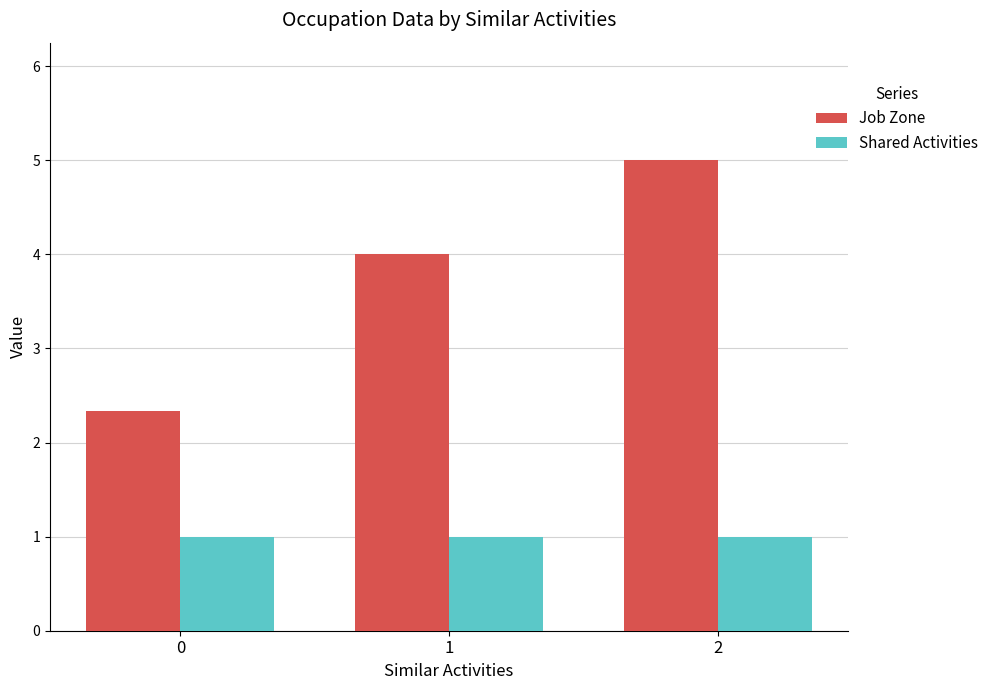

Count the Job Zone values in the range 2 to 5.

3